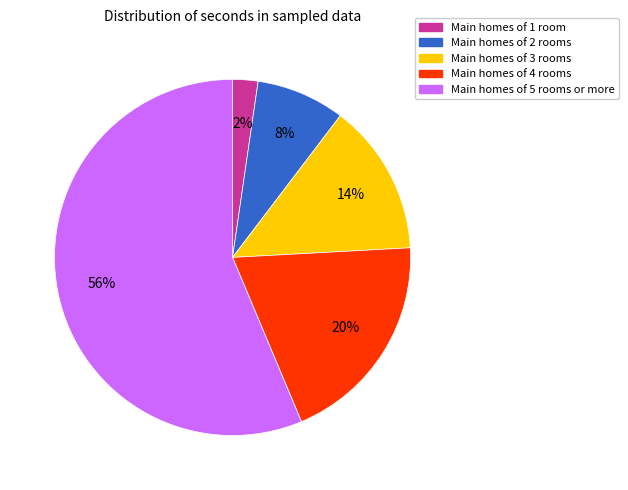

To the nearest percent, what is the difference between the largest and smallest slice percentages?

54%